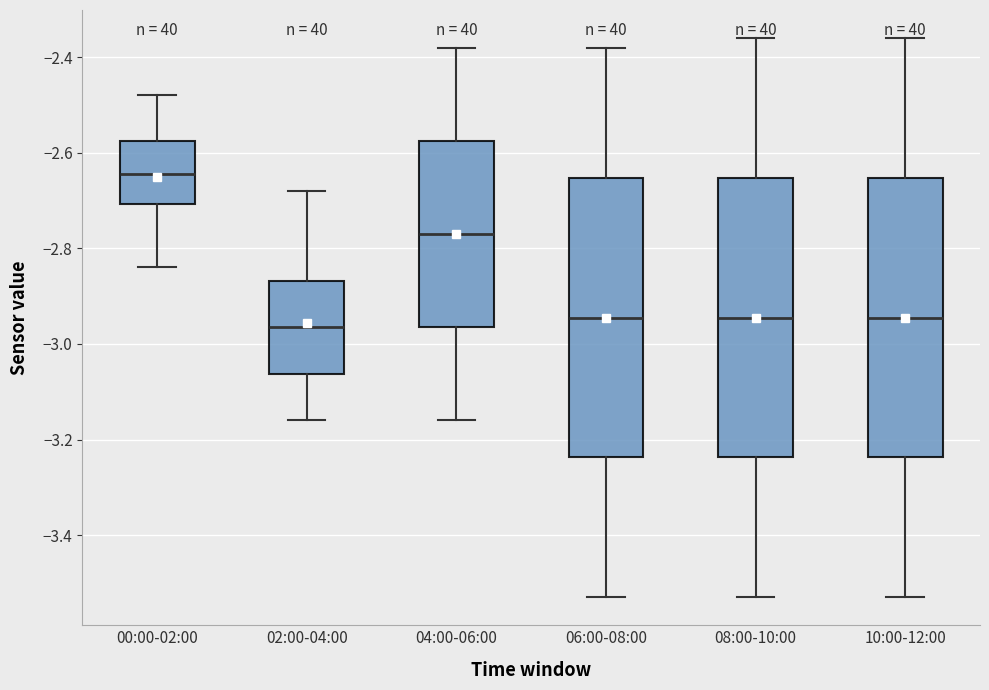

Reading left to right, read every box against the y-axis: the position of its median line, the range the box covers, and the ends of its whiskers. The values are not printed on the chart, so give them approximately, as read against the axis.

00:00-02:00: median -2.64, box -2.70 to -2.58, whiskers -2.84 to -2.48
02:00-04:00: median -2.96, box -3.06 to -2.86, whiskers -3.16 to -2.68
04:00-06:00: median -2.76, box -2.96 to -2.58, whiskers -3.16 to -2.38
06:00-08:00: median -2.94, box -3.24 to -2.66, whiskers -3.52 to -2.38
08:00-10:00: median -2.94, box -3.24 to -2.66, whiskers -3.52 to -2.36
10:00-12:00: median -2.94, box -3.24 to -2.66, whiskers -3.52 to -2.36